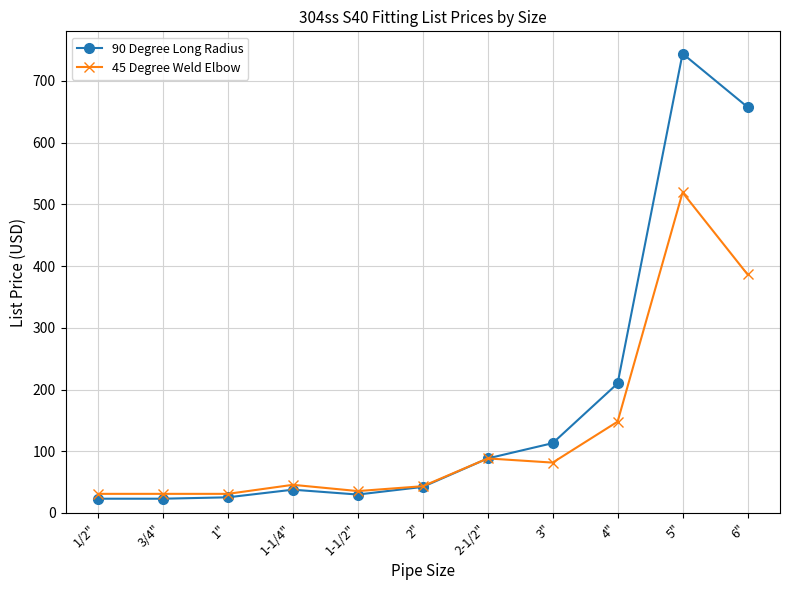

How many lines are shown in the chart?

2